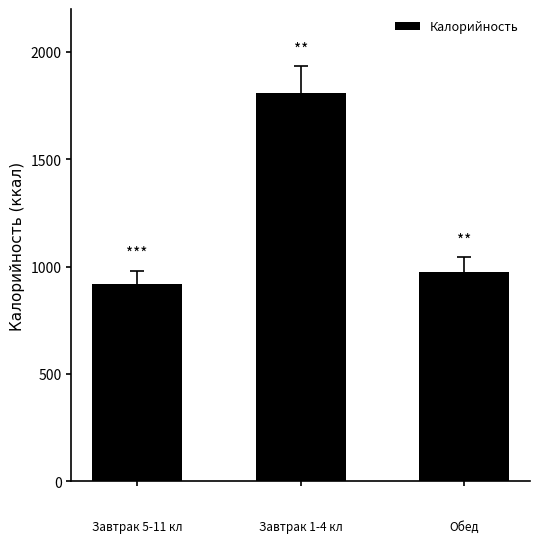

What is the sum of all values?

3700.9